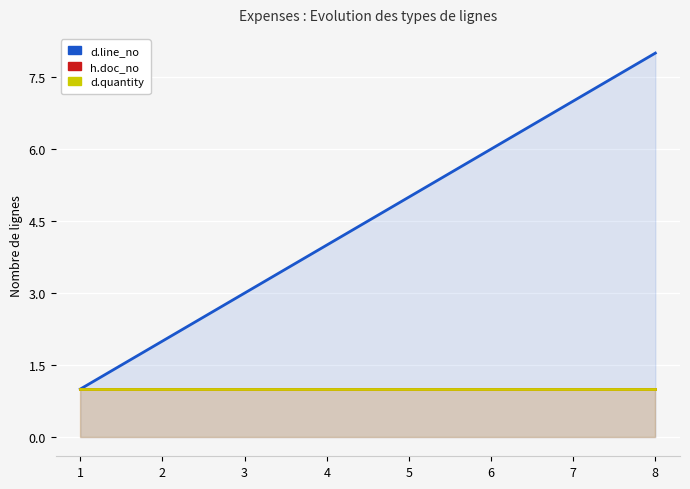

What is the difference between the second highest and second lowest values in the d.line_no series?

5